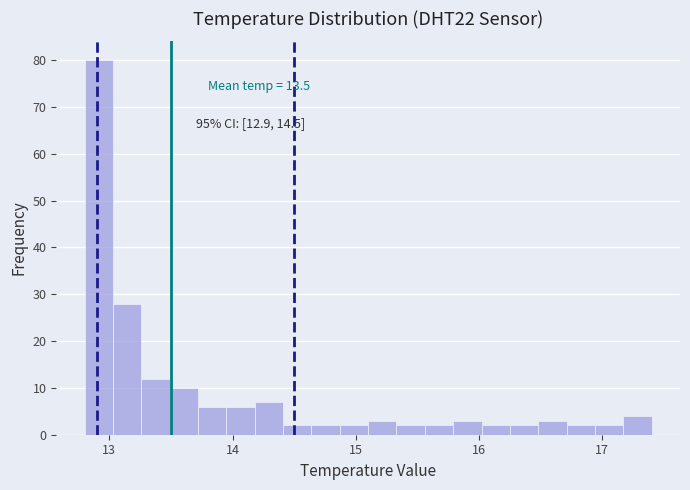

Read against the x-axis, roughly where is the centre of the tallest bar?

12.9